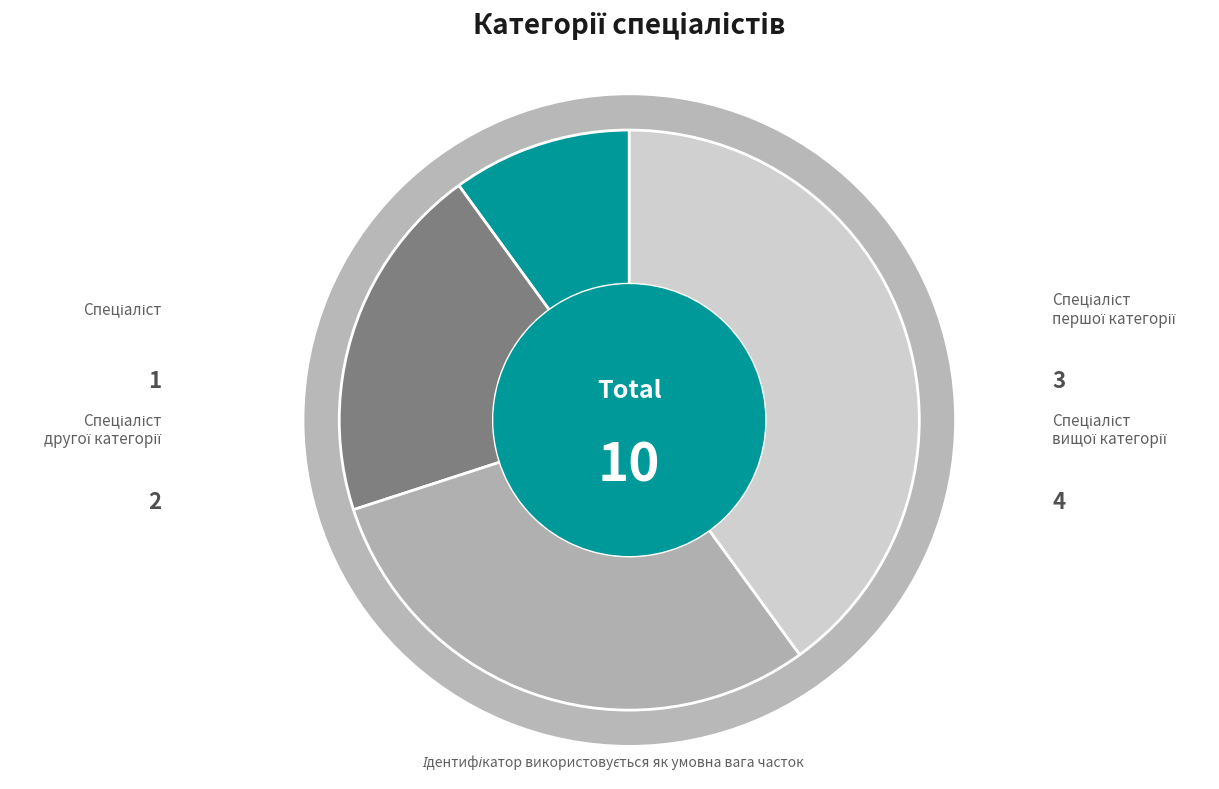

Is there a majority slice in this chart?

No